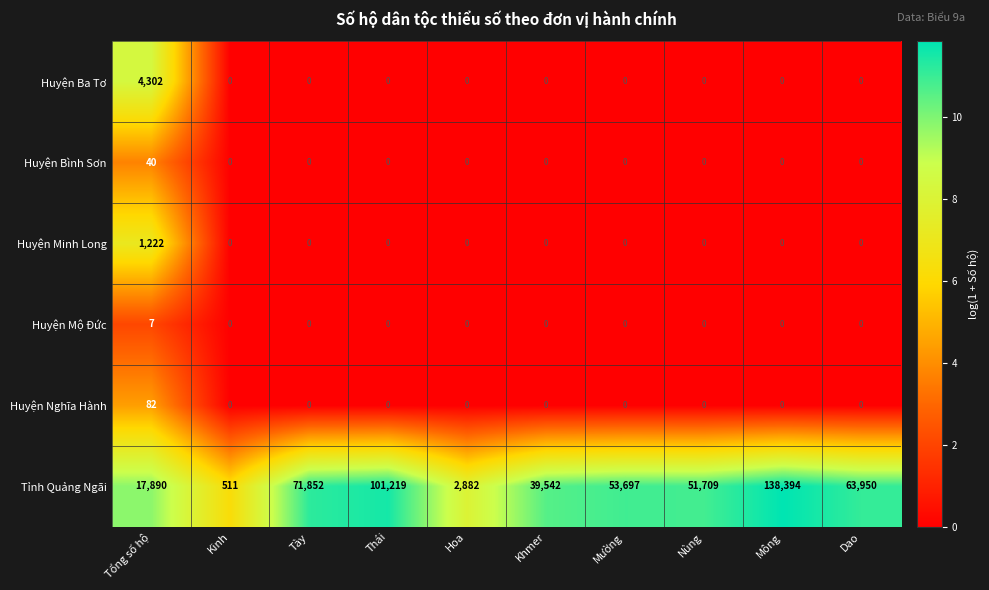

What value does the Tỉnh Quảng Ngãi series have at Hoa?

2882